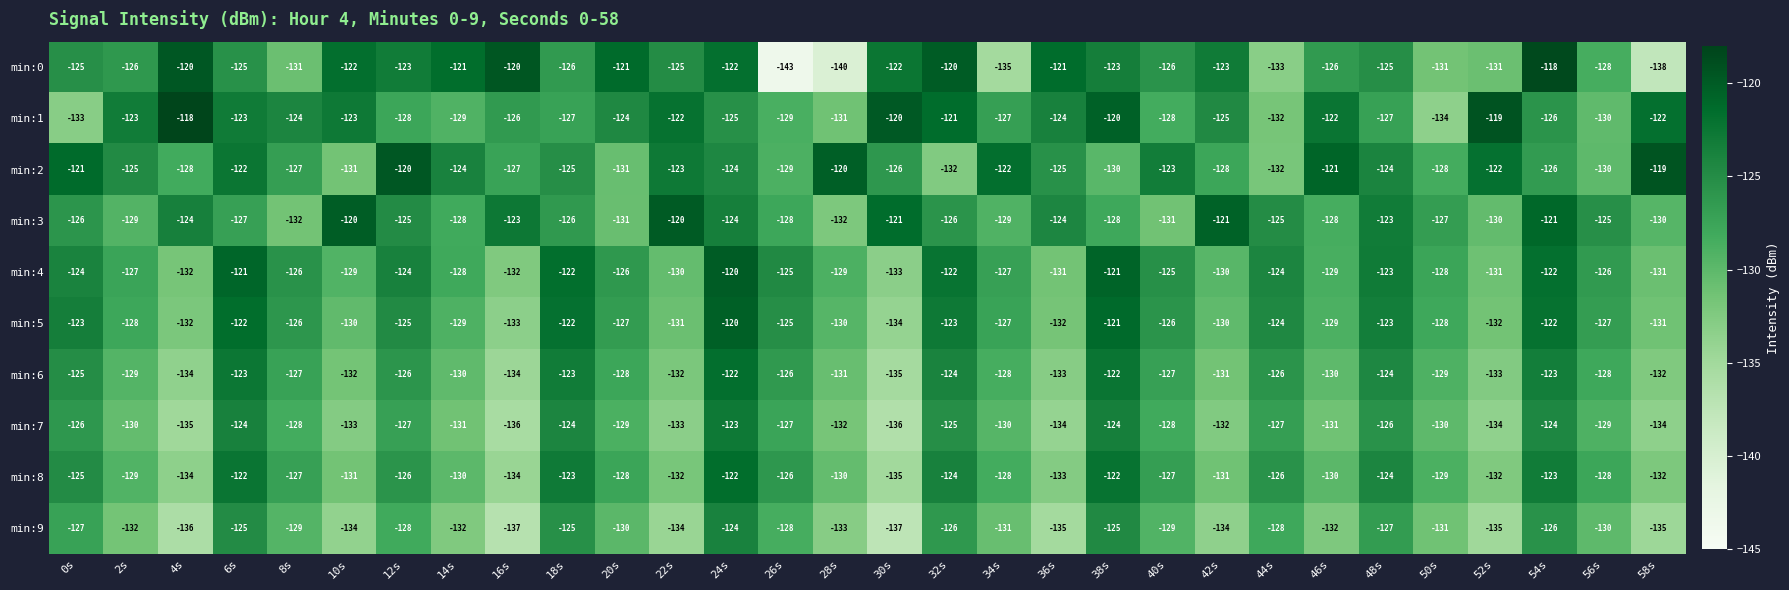

Which category has the highest value in the min:2 series?

58s